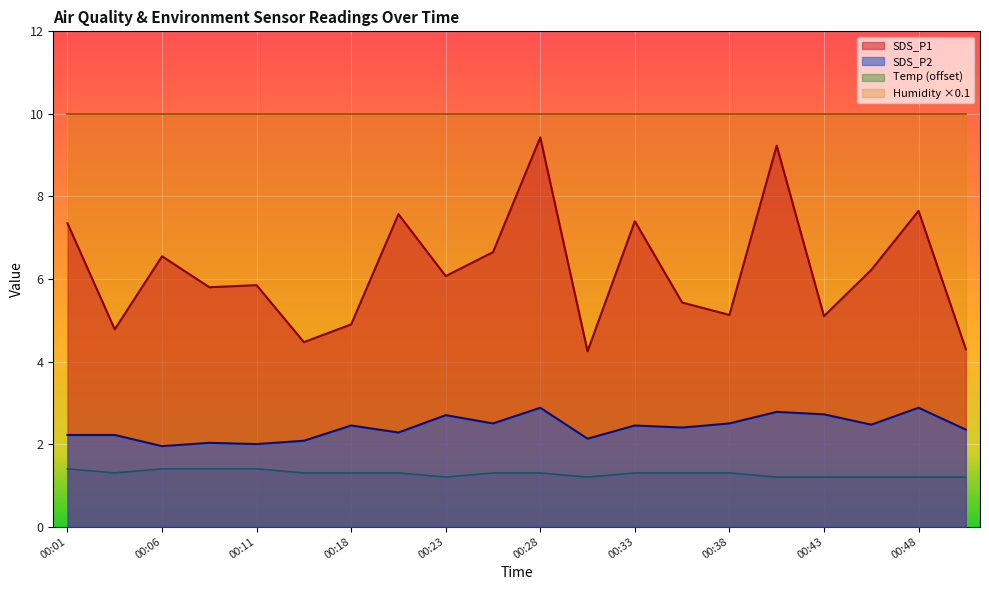

Rank the series by their maximum value, from highest to lowest.

Humidity ×0.1, SDS_P1, SDS_P2, Temp (offset)